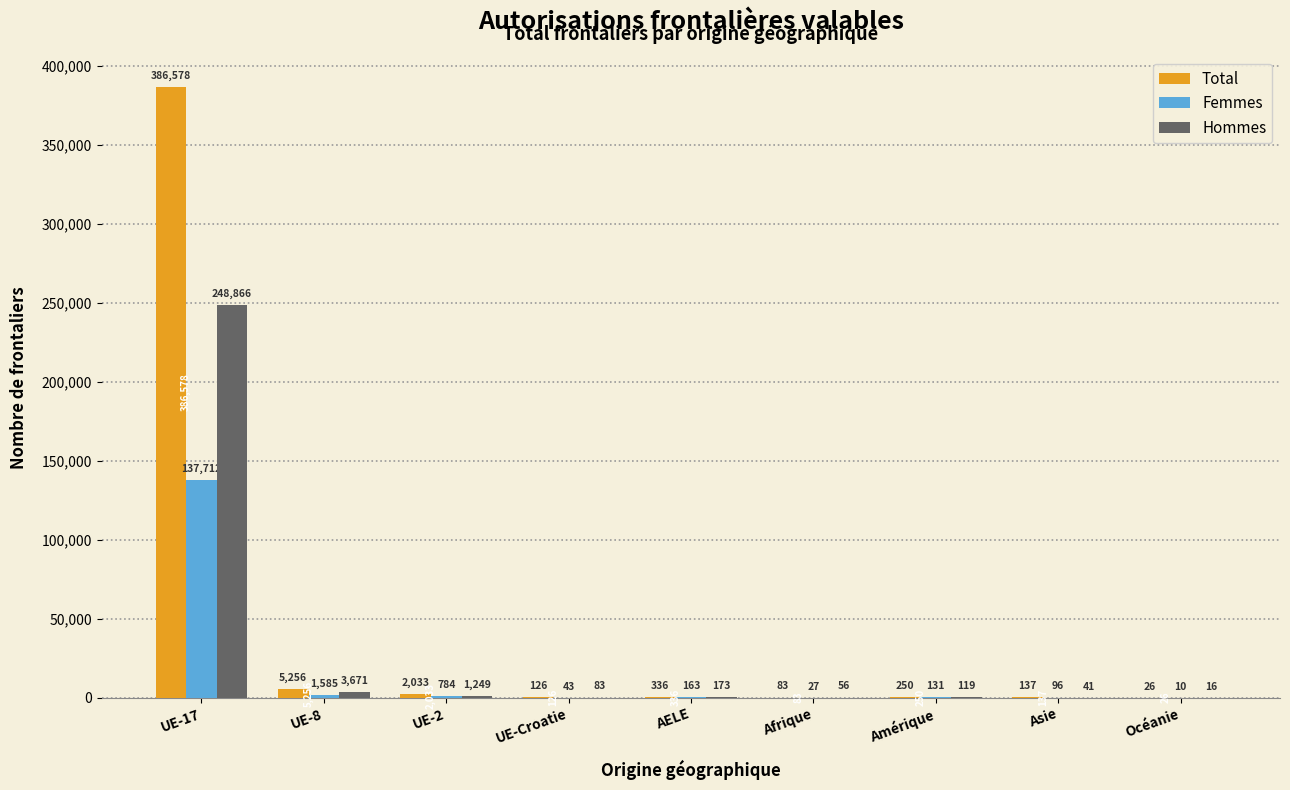

At which label is Femmes closest to 68861?

UE-8